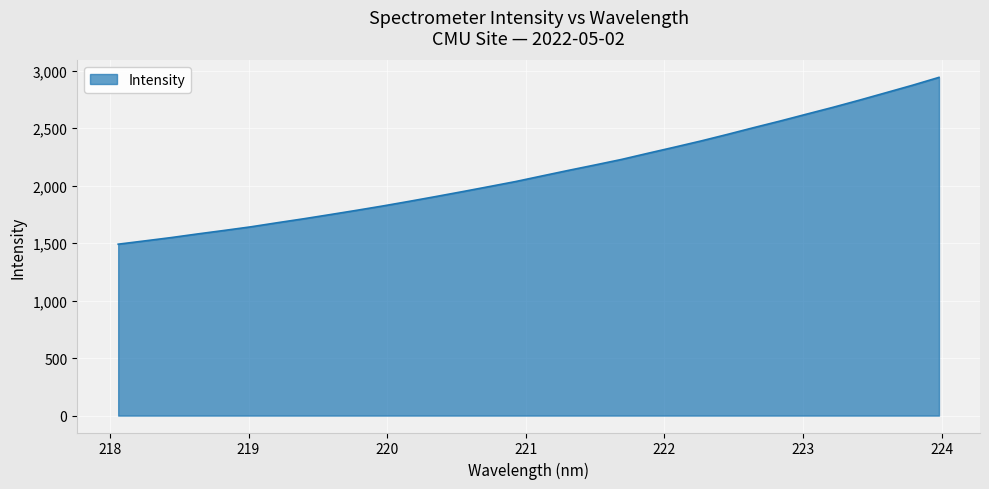

What is the minimum value shown in the chart?

1491.4